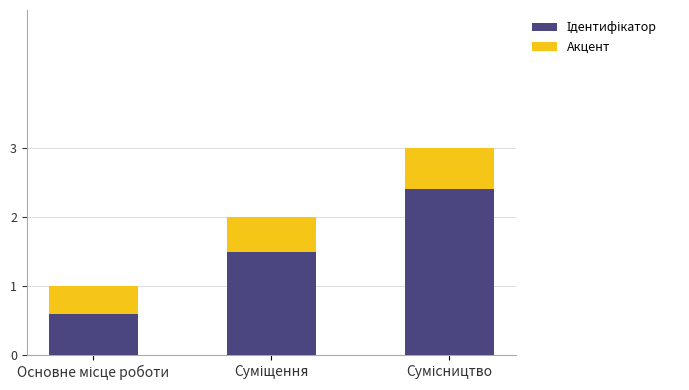

The Акцент series shows 0.5 at Суміщення. True or false?

True